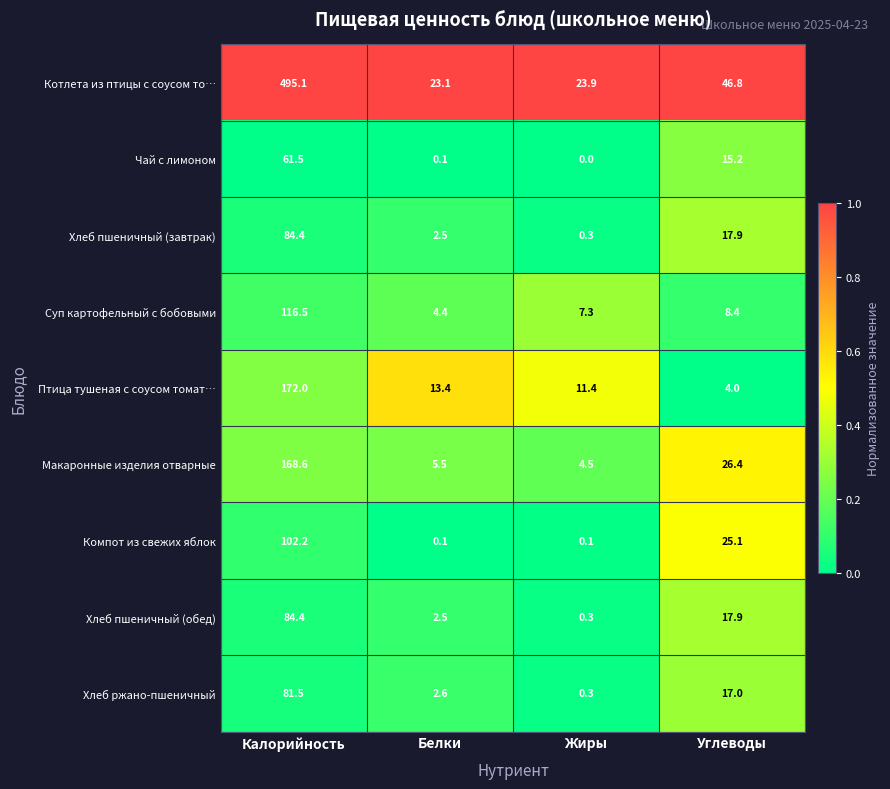

What is the difference between the second highest and minimum values in the Хлеб пшеничный (завтрак) series?

17.6